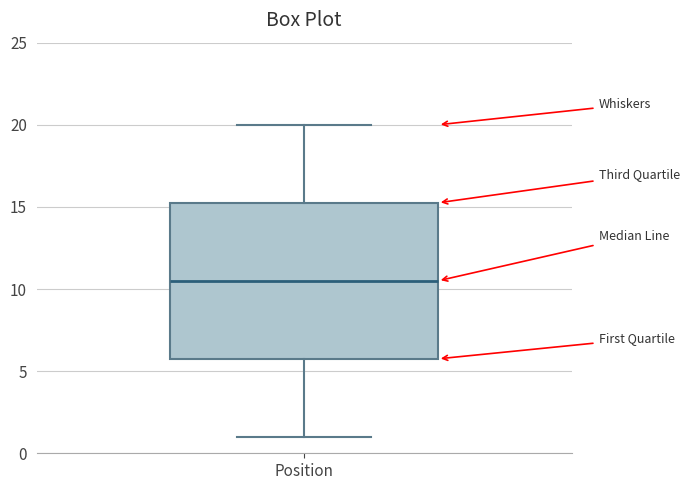

Read this box plot against the y-axis: the position of the median line, the range covered by the box, and the ends of both whiskers. The values are not printed on the chart, so give them approximately, as read against the axis.

median 10.5, box 6.0 to 15.5, whiskers 1.0 to 20.0